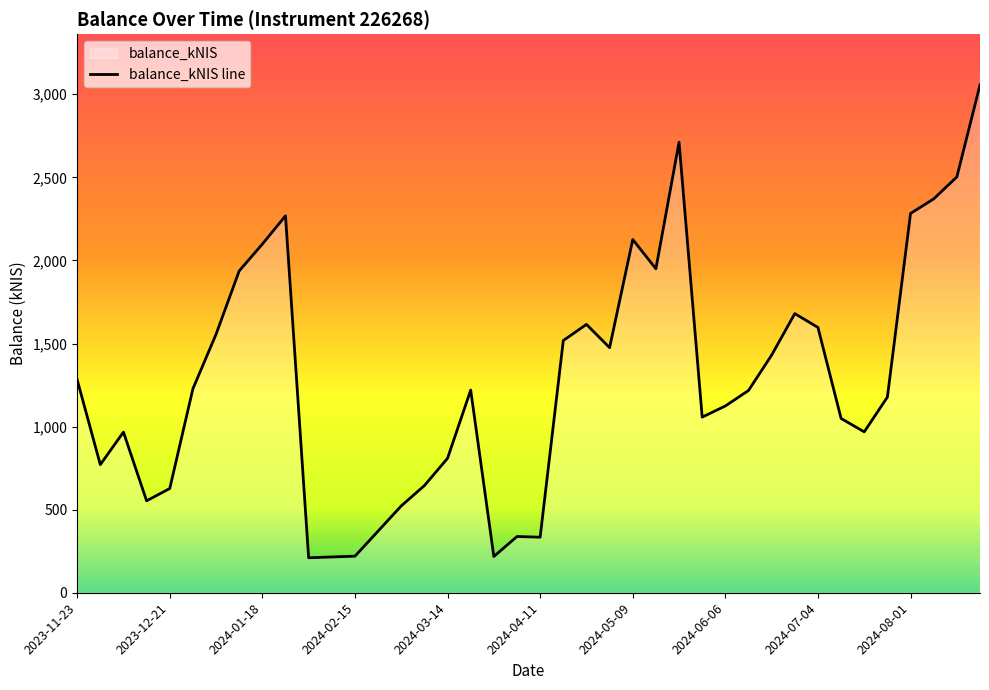

What is the change in value from 2024-03-21 to 2024-05-30?

-162.7